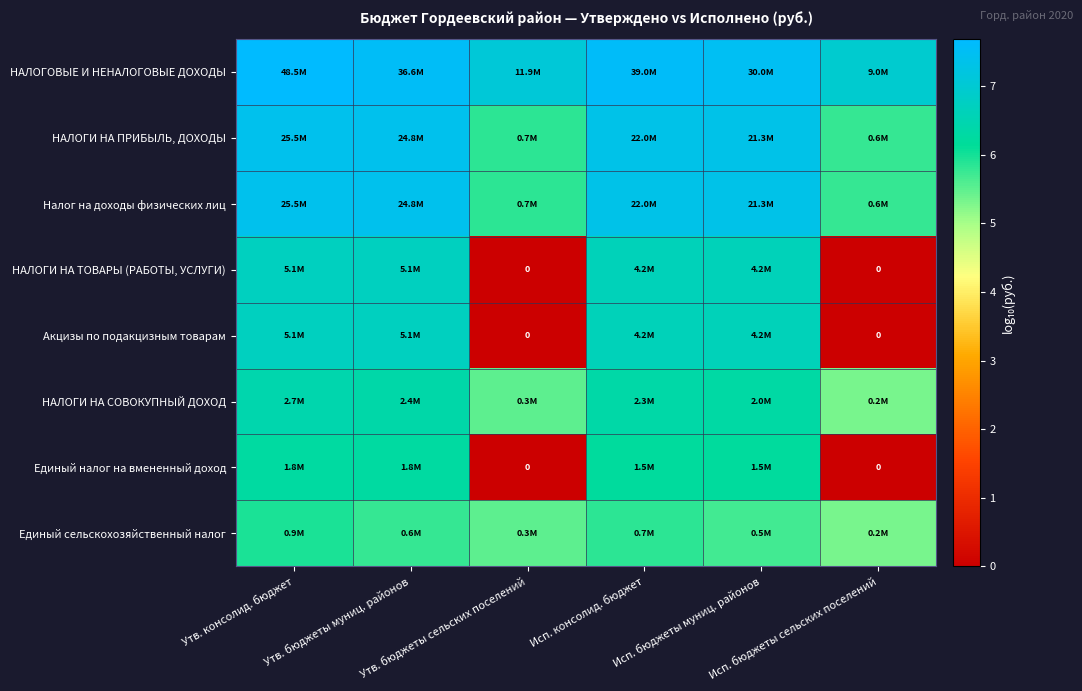

Which label corresponds to the smallest value in the chart?

Утв. бюджеты сельских поселений